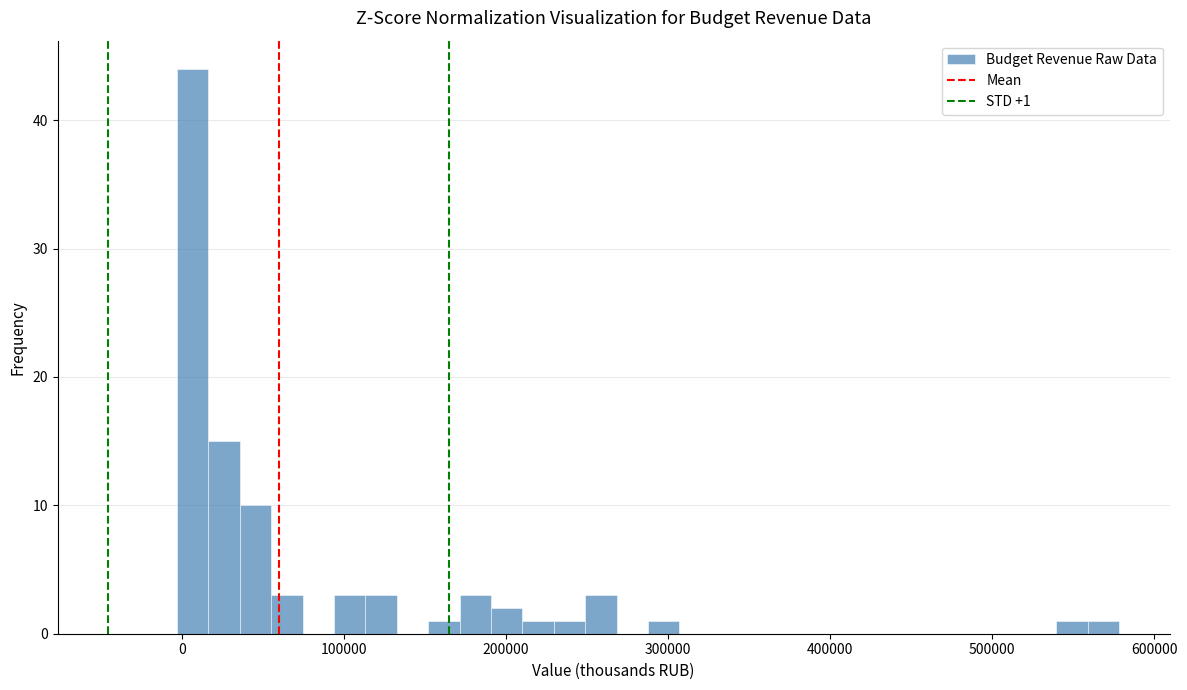

Around what value on the x-axis is the tallest bar? Give the approximate position of its centre, as read against the axis.

10000